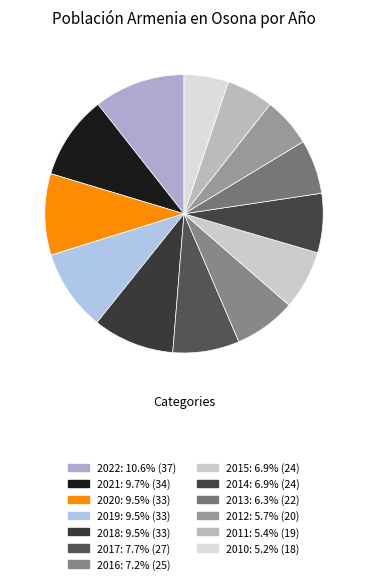

What is the ratio of the value at 2013 to the value at 2016?

0.9